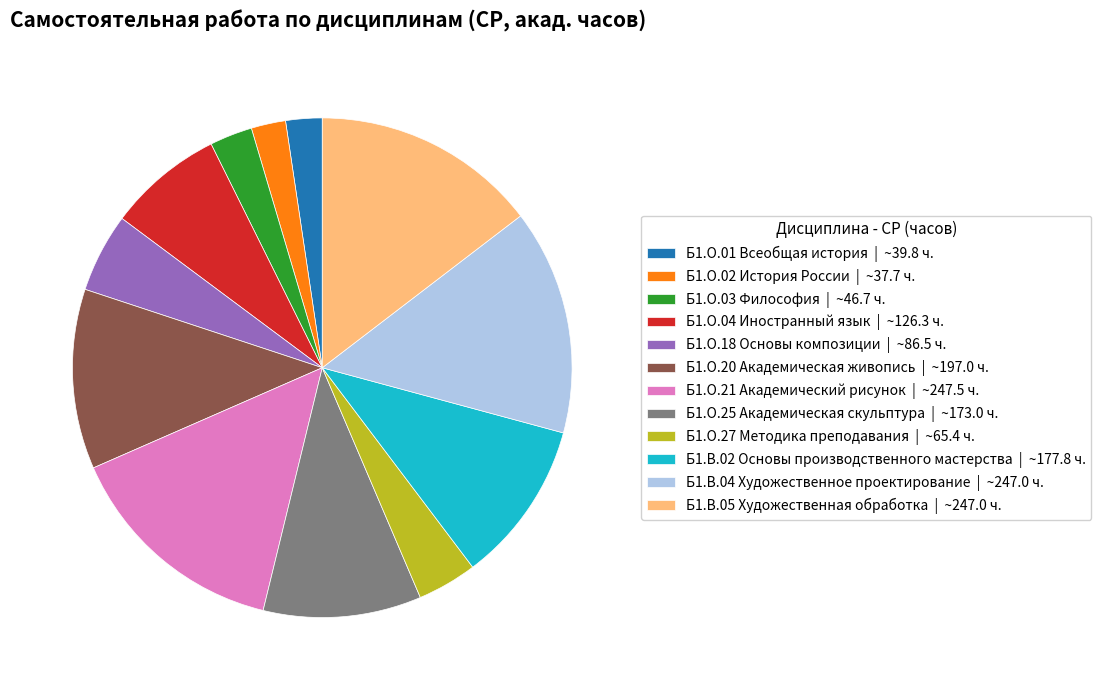

How many segments does this pie chart have?

12